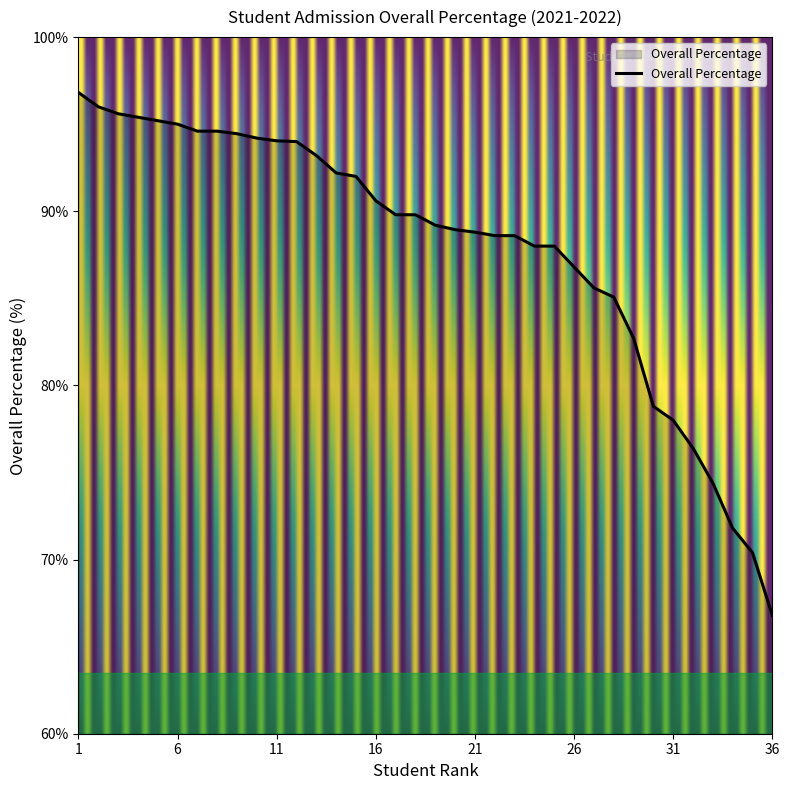

What is the difference between the maximum and minimum values?

30.0